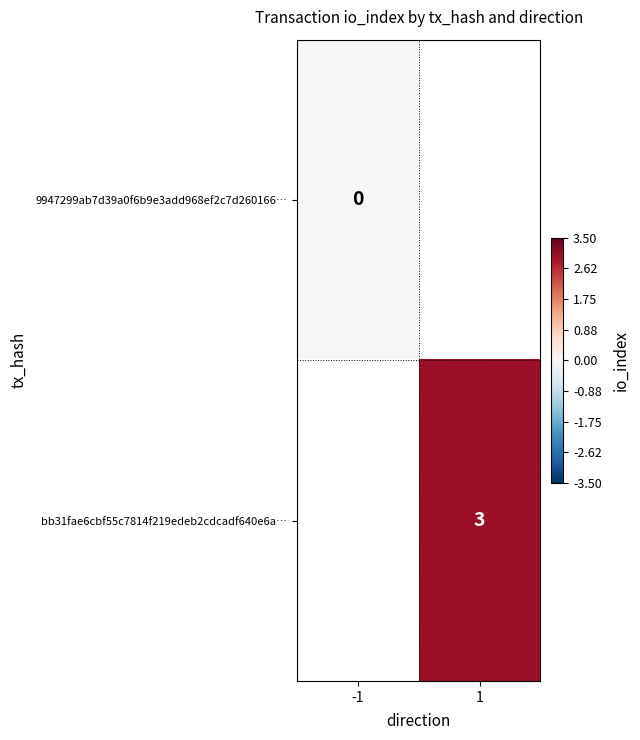

Is it true that bb31fae6cbf55c7814f219edeb2cdcadf640e6a… equals 5 at 1?

False